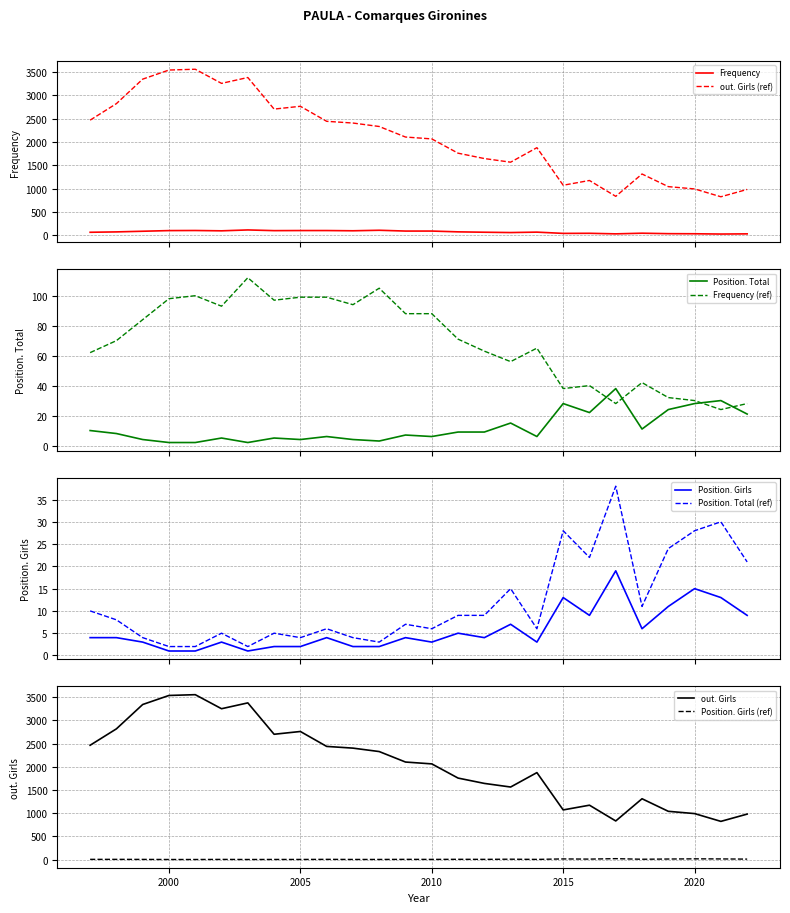

Reading left to right, extract all data points from this chart.

Frequency: 1997=62	1998=70	1999=84	2000=98	2001=100	2002=93	2003=112	2004=97	2005=99	2006=99	2007=94	2008=105	2009=88	2010=88	2011=71	2012=63	2013=56	2014=65	2015=38	2016=40	2017=28	2018=42	2019=32	2020=30	2021=24	2022=28
Position. Total: 1997=10	1998=8	1999=4	2000=2	2001=2	2002=5	2003=2	2004=5	2005=4	2006=6	2007=4	2008=3	2009=7	2010=6	2011=9	2012=9	2013=15	2014=6	2015=28	2016=22	2017=38	2018=11	2019=24	2020=28	2021=30	2022=21
Position. Girls: 1997=4	1998=4	1999=3	2000=1	2001=1	2002=3	2003=1	2004=2	2005=2	2006=4	2007=2	2008=2	2009=4	2010=3	2011=5	2012=4	2013=7	2014=3	2015=13	2016=9	2017=19	2018=6	2019=11	2020=15	2021=13	2022=9
out. Girls: 1997=2465	1998=2819	1999=3344	2000=3539	2001=3556	2002=3253	2003=3379	2004=2702	2005=2762	2006=2440	2007=2403	2008=2329	2009=2103	2010=2063	2011=1757	2012=1642	2013=1564	2014=1875	2015=1070	2016=1172	2017=832	2018=1311	2019=1040	2020=991	2021=823	2022=980